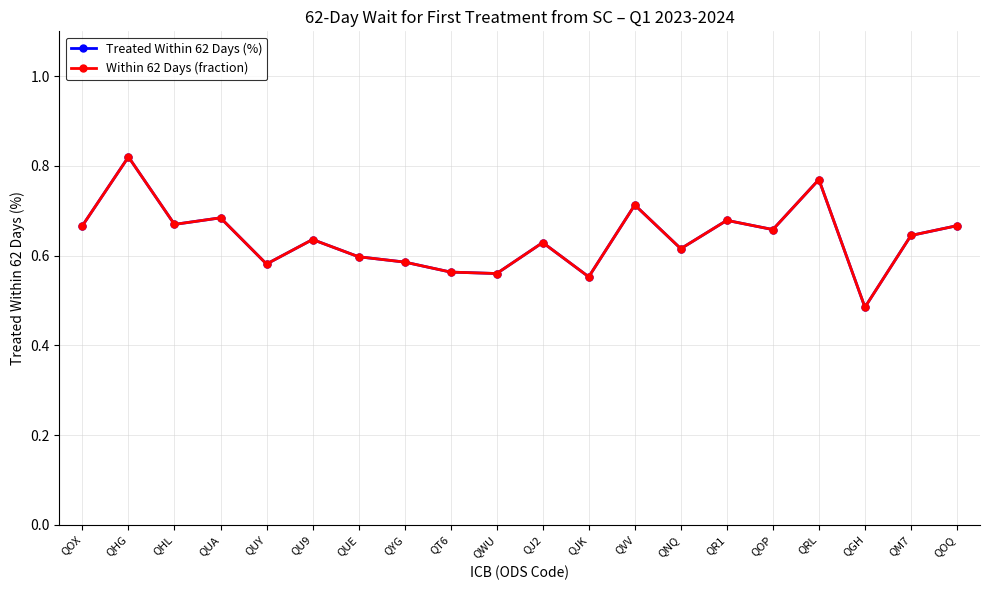

What position from the right is QHG?

19